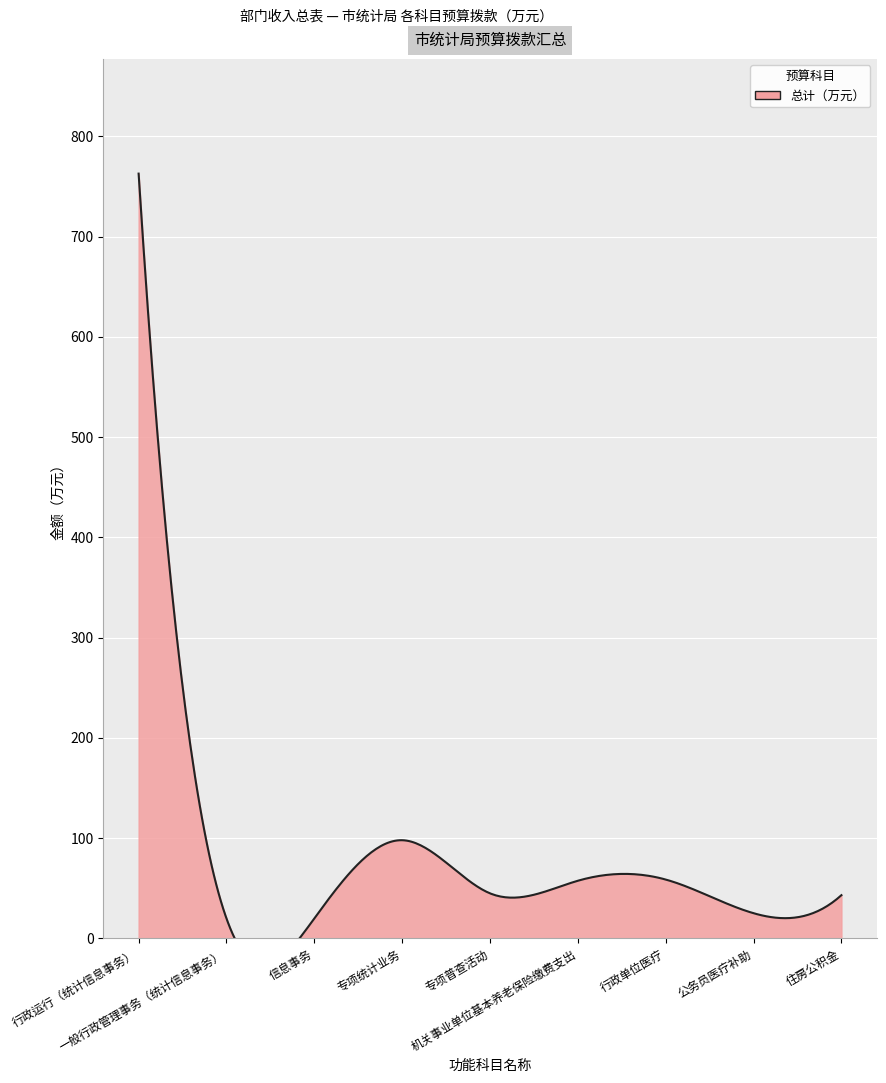

In 总计, how many points are lower than both neighbors (excluding endpoints)?

2